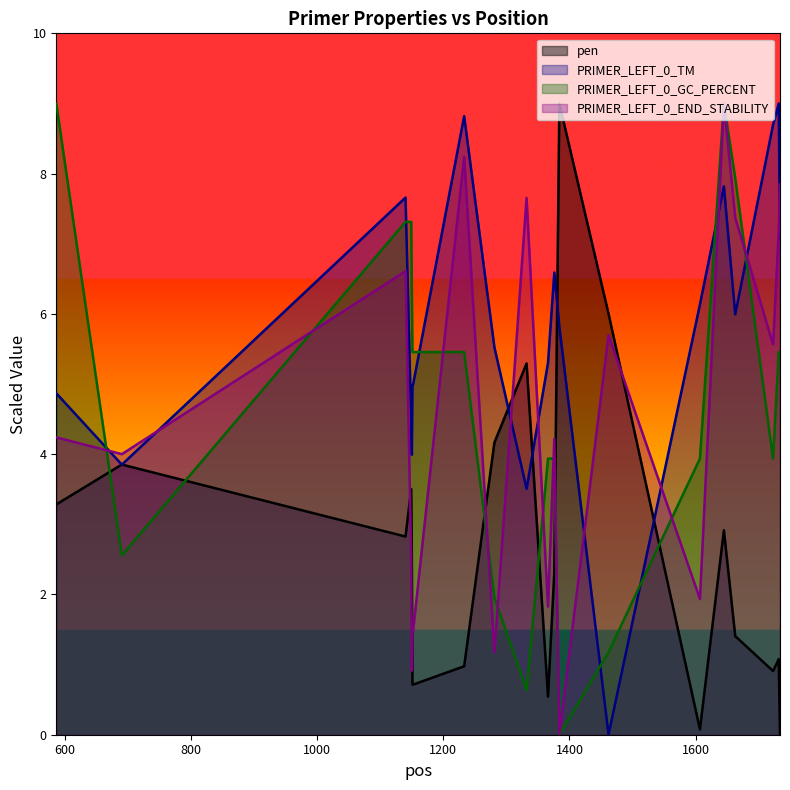

What is the difference between the pen values at 1281 and 1645?

1.3